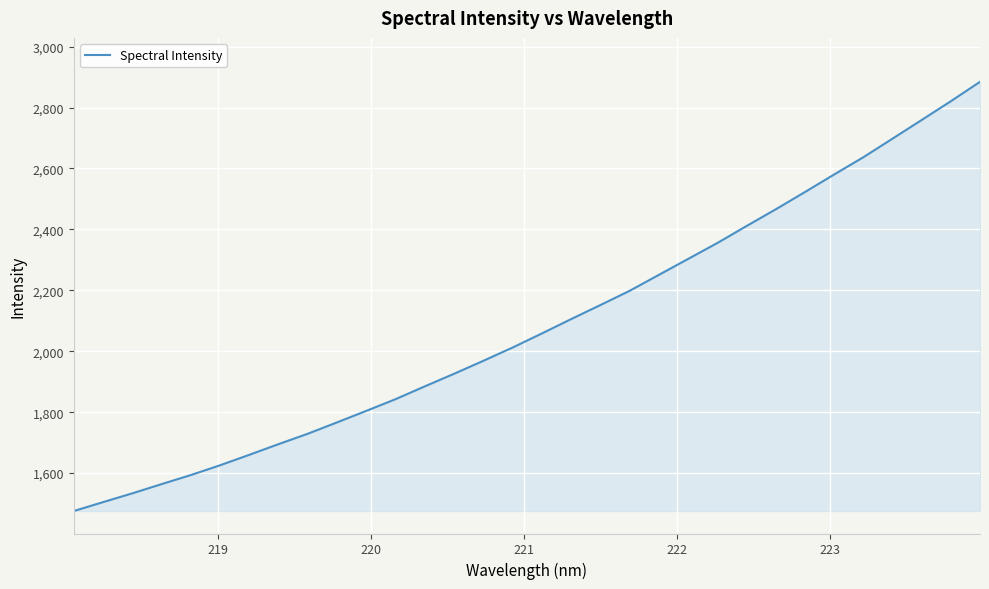

Reading left to right, list all the values displayed in this chart.

1475.4	1504.6	1533.4	1563.7	1593.5	1625.6	1660.0	1695.1	1729.2	1766.5	1804.3	1842.7	1884.7	1926.0	1968.5	2012.1	2058.2	2105.3	2151.4	2198.0	2250.4	2302.6	2354.9	2410.6	2465.5	2522.2	2579.9	2636.5	2697.6	2758.9	2820.6	2884.4